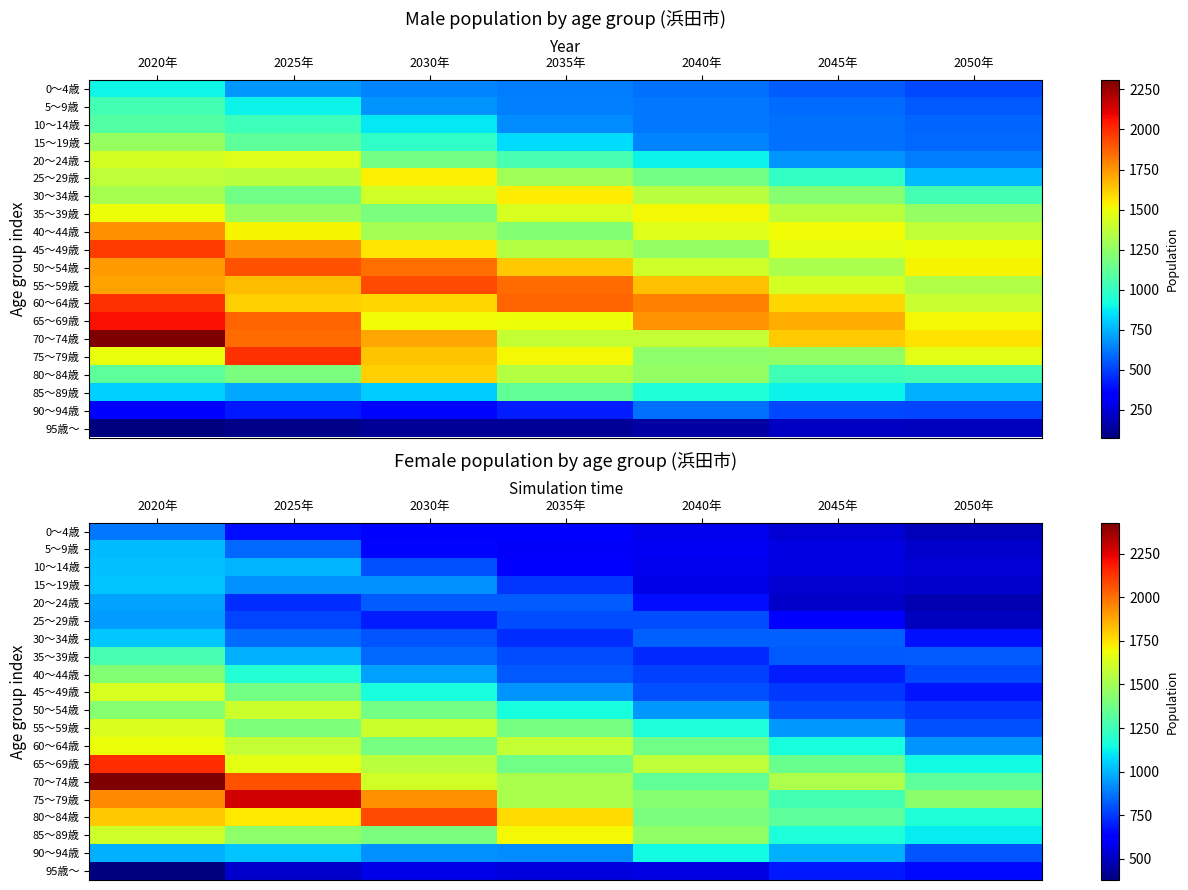

List the labels in order of 65～69歳 value, largest first.

2020年, 2025年, 2040年, 2030年, 2035年, 2045年, 2050年